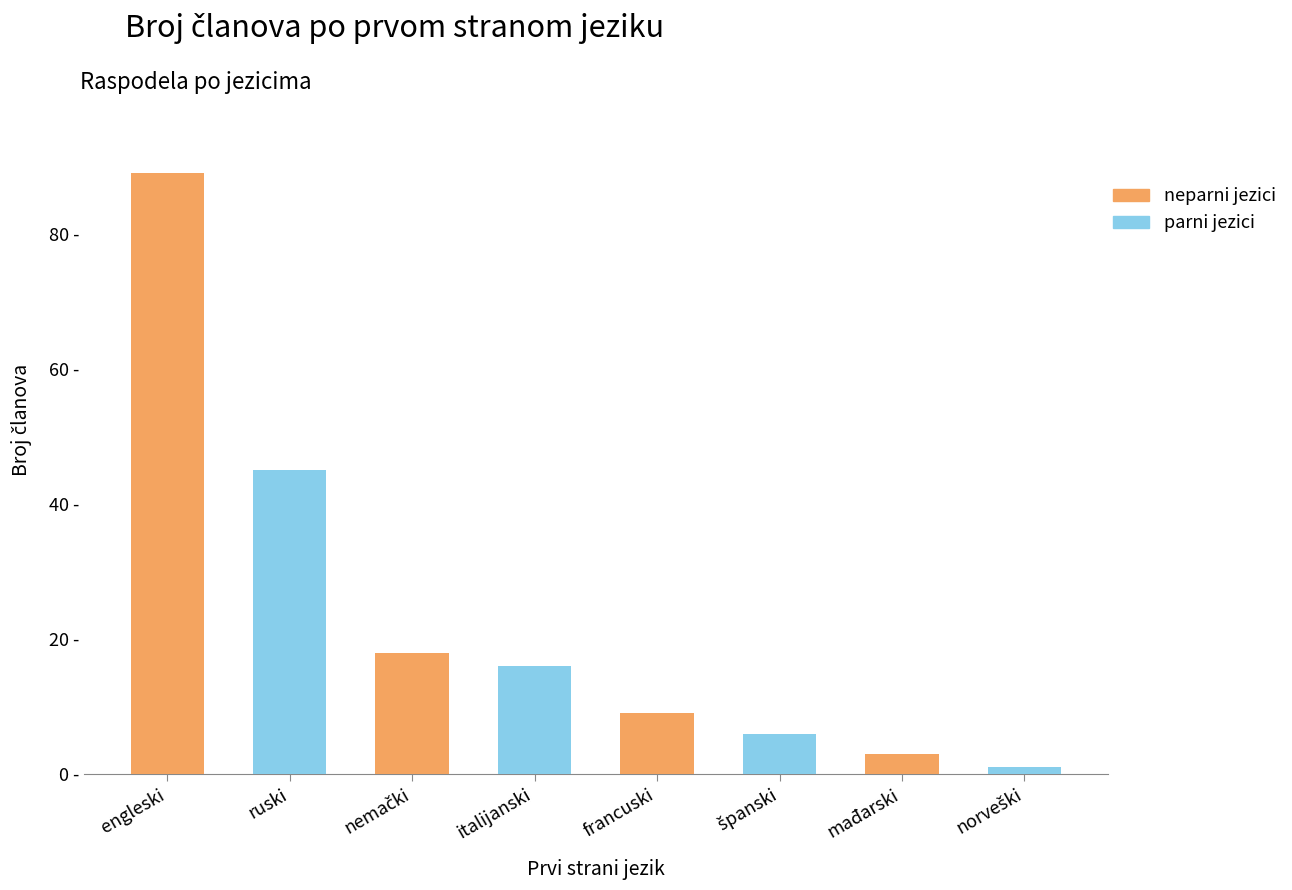

What is the average value?

23